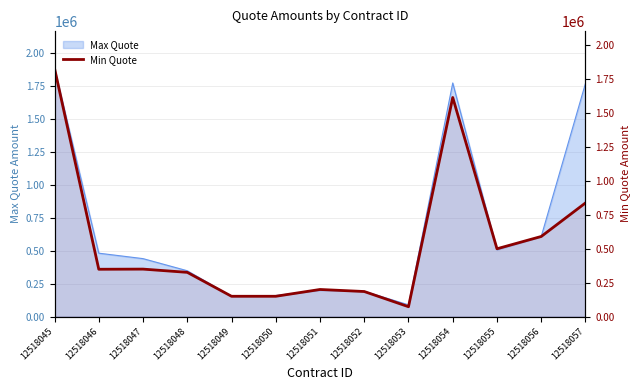

The value at 12518048 is 326207. True or false?

True